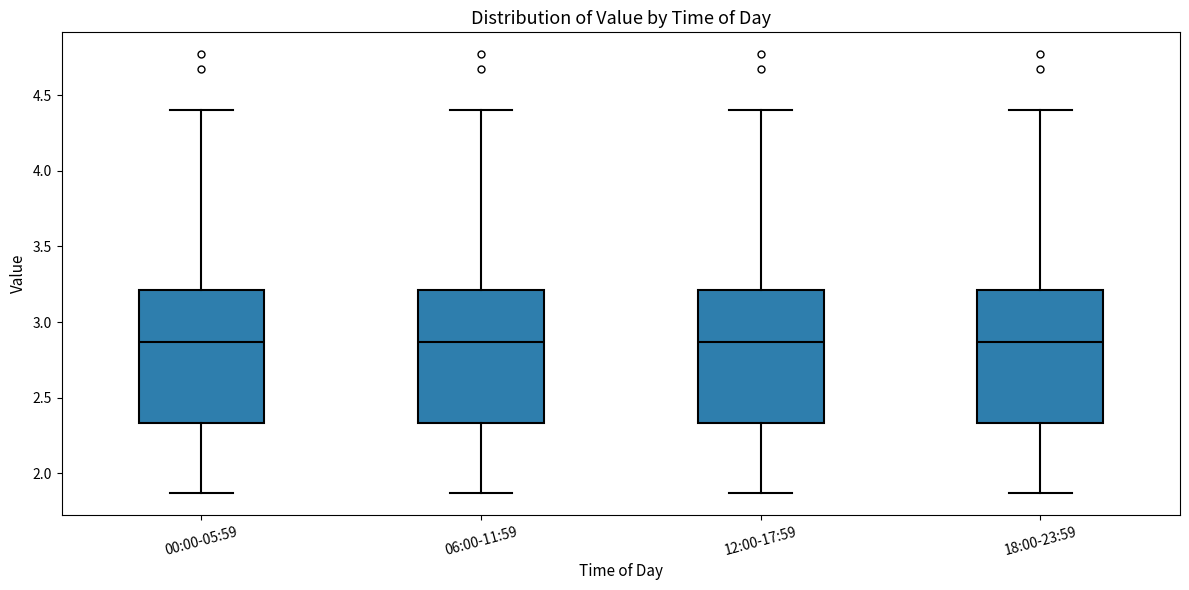

Reading left to right, transcribe this box plot: for each box, give where its median line is, the range the box spans, and where its two whiskers end, as read against the y-axis. The values are not printed on the chart, so give them approximately, as read against the axis.

00:00-05:59: median 2.85, box 2.35 to 3.20, whiskers 1.85 to 4.40
06:00-11:59: median 2.85, box 2.35 to 3.20, whiskers 1.85 to 4.40
12:00-17:59: median 2.85, box 2.35 to 3.20, whiskers 1.85 to 4.40
18:00-23:59: median 2.85, box 2.35 to 3.20, whiskers 1.85 to 4.40